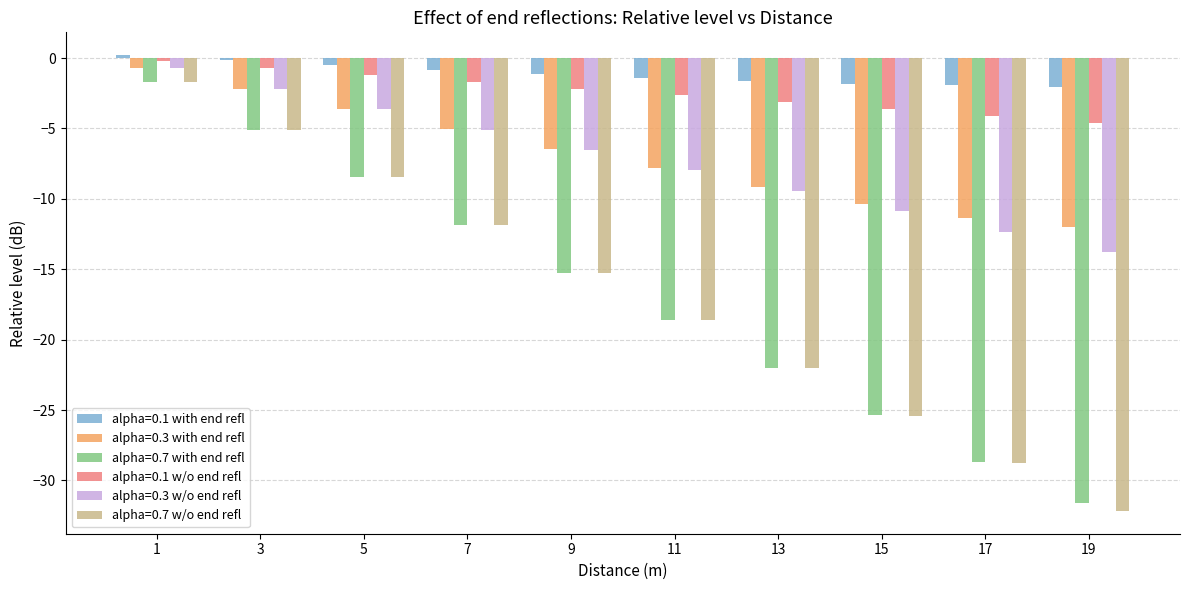

What is the highest value of the alpha=0.1 with end refl series?

0.2